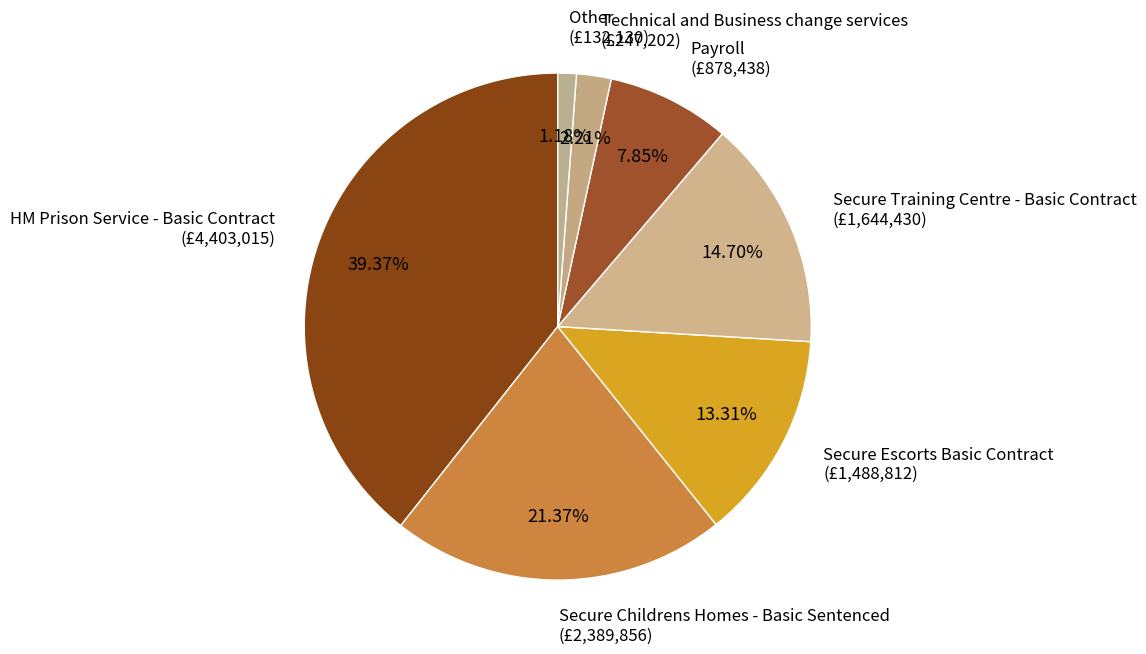

Between HM Prison Service - Basic Contract and Secure Childrens Homes - Basic Sentenced, which is larger?

HM Prison Service - Basic Contract